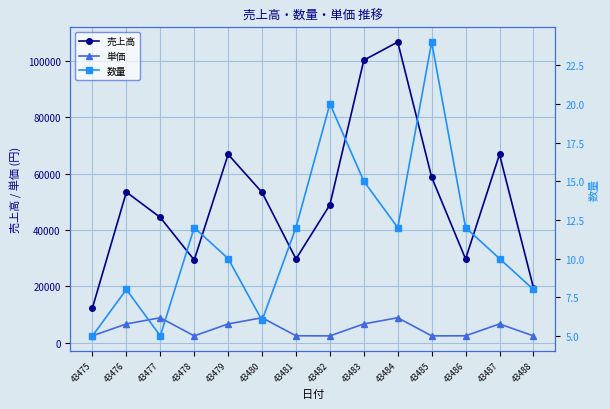

Where is 数量 nearest to the value 14?

43483